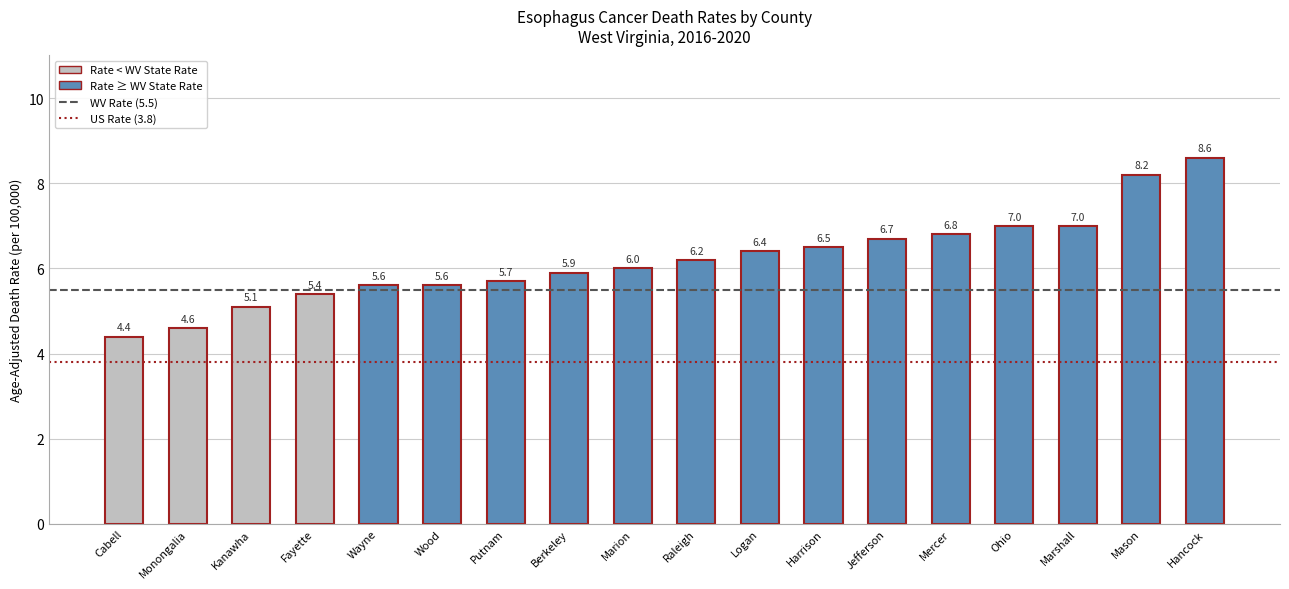

Reading right to left, transcribe all the data shown in this chart.

Hancock=8.6	Mason=8.2	Marshall=7.0	Ohio=7.0	Mercer=6.8	Jefferson=6.7	Harrison=6.5	Logan=6.4	Raleigh=6.2	Marion=6.0	Berkeley=5.9	Putnam=5.7	Wood=5.6	Wayne=5.6	Fayette=5.4	Kanawha=5.1	Monongalia=4.6	Cabell=4.4